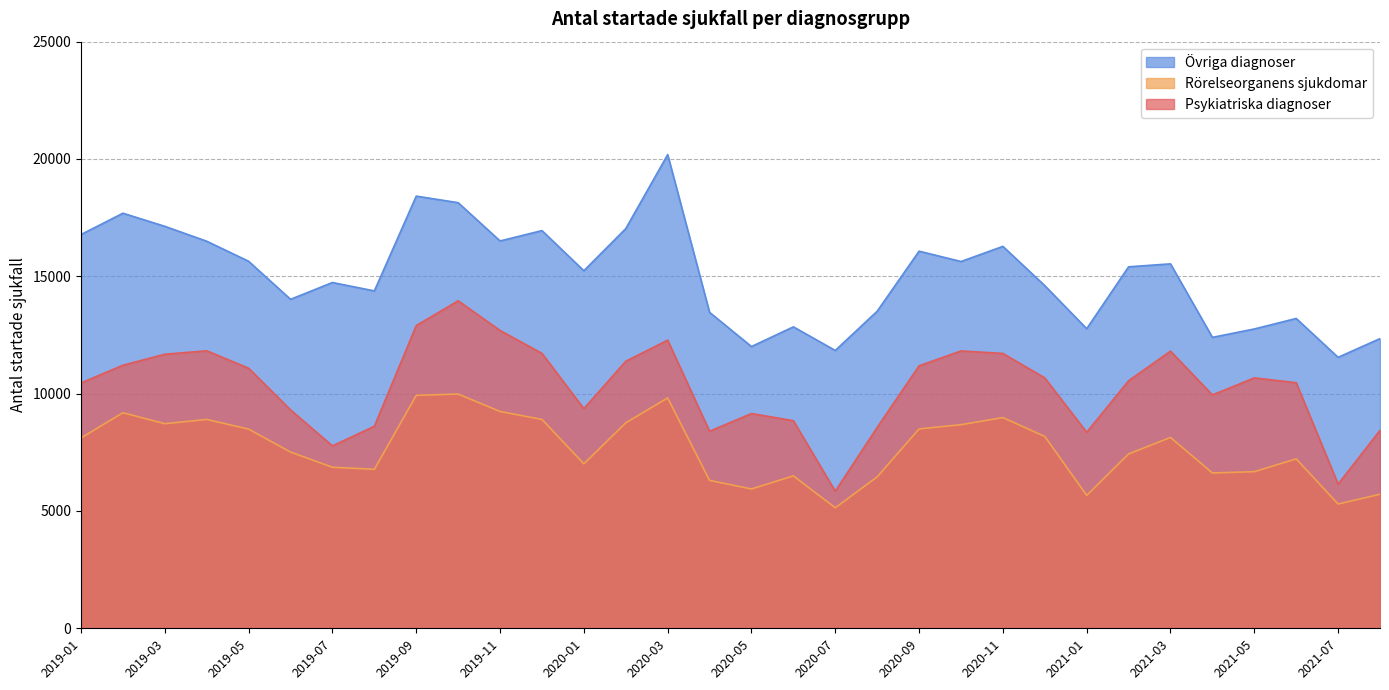

True or false: Psykiatriska diagnoser and Övriga diagnoser cross at least once.

False